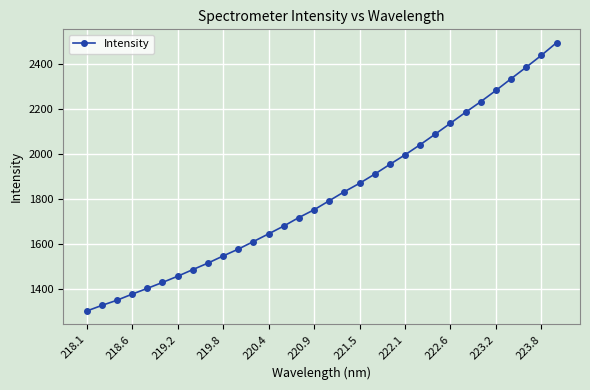

Count the number of data series in this chart.

1